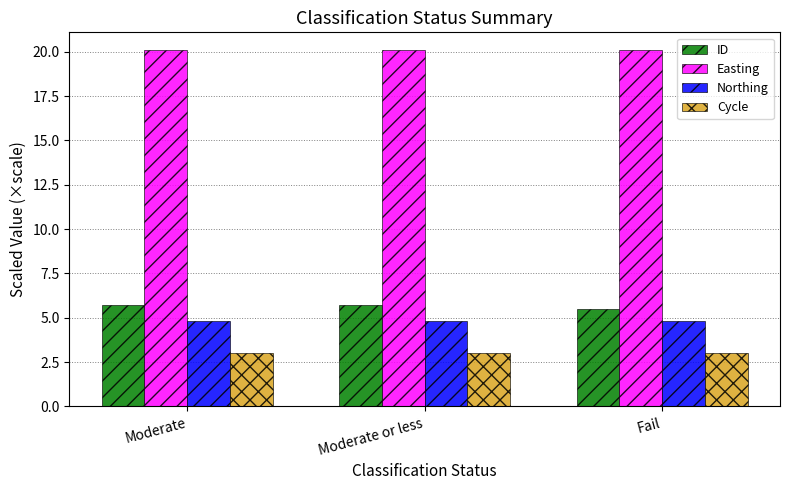

What position from the left is Moderate or less?

2